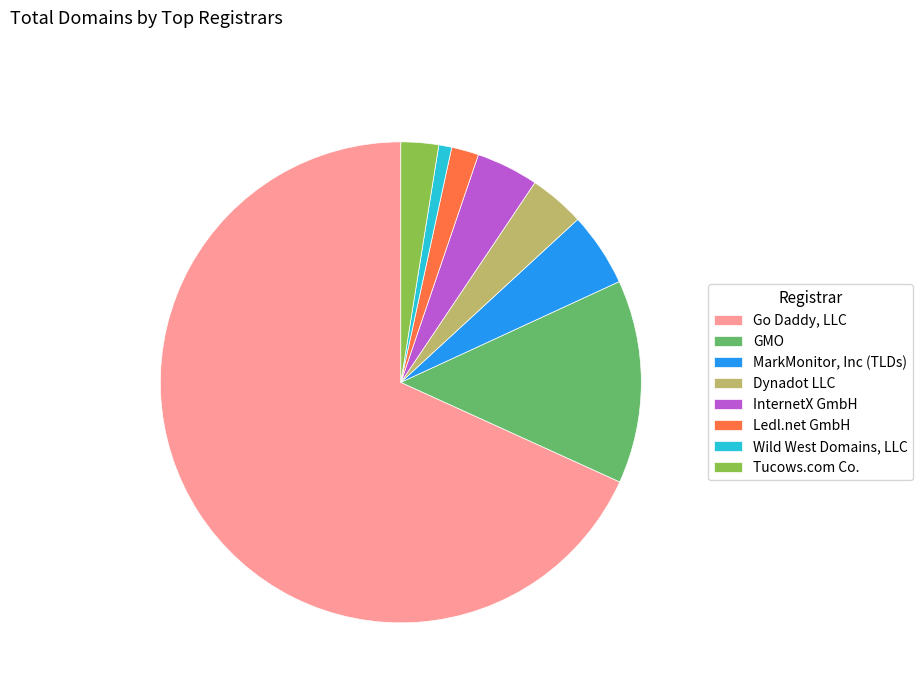

Rank the categories by value from lowest to highest.

Wild West Domains, LLC, Ledl.net GmbH, Tucows.com Co., Dynadot LLC, InternetX GmbH, MarkMonitor, Inc (TLDs), GMO, Go Daddy, LLC